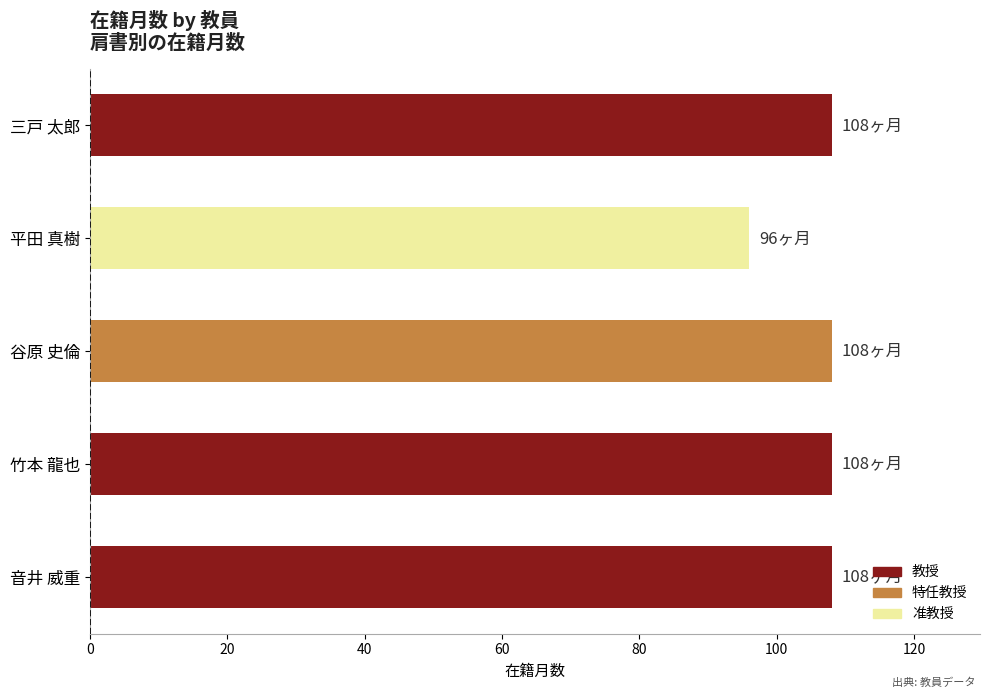

The chart shows a value of 108 at 谷原 史倫. True or false?

True